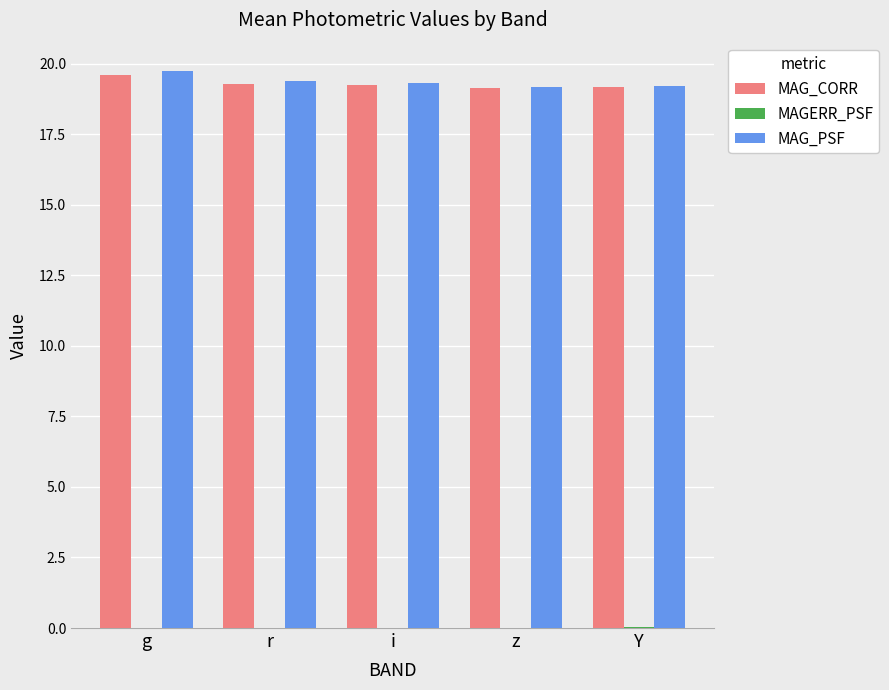

The MAG_PSF series shows 33.9 at i. True or false?

False